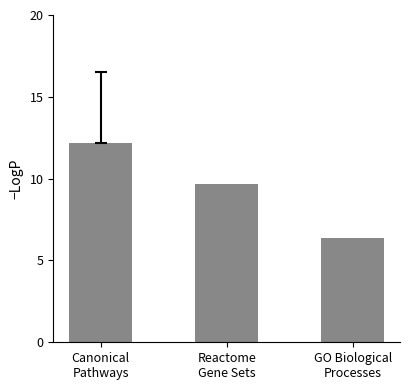

Rank the series by their maximum value, from lowest to highest.

GO Biological Processes, Reactome Gene Sets, Canonical Pathways